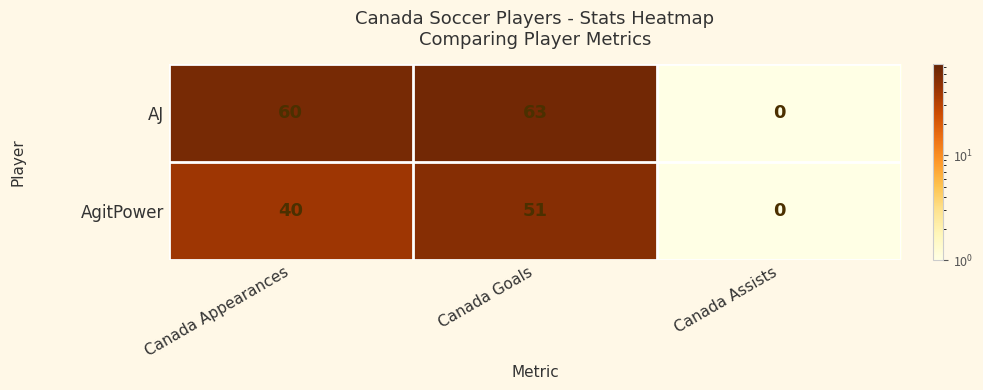

What is the difference between the highest and lowest values at Canada Goals?

12